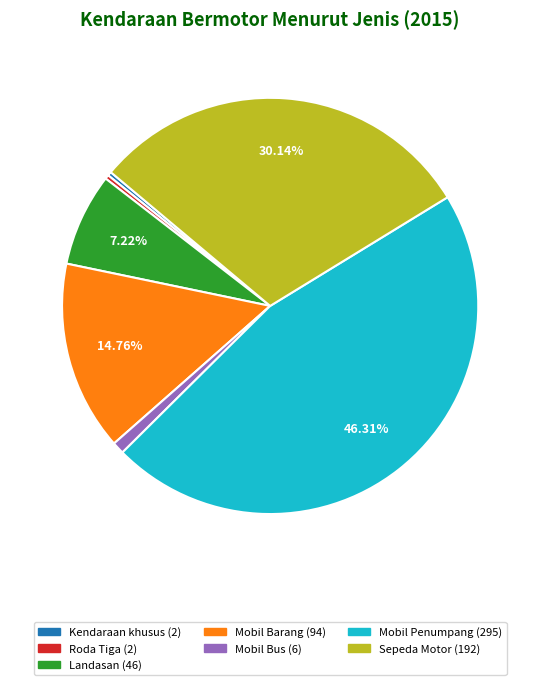

Between Sepeda Motor and Mobil Penumpang, which is larger?

Mobil Penumpang